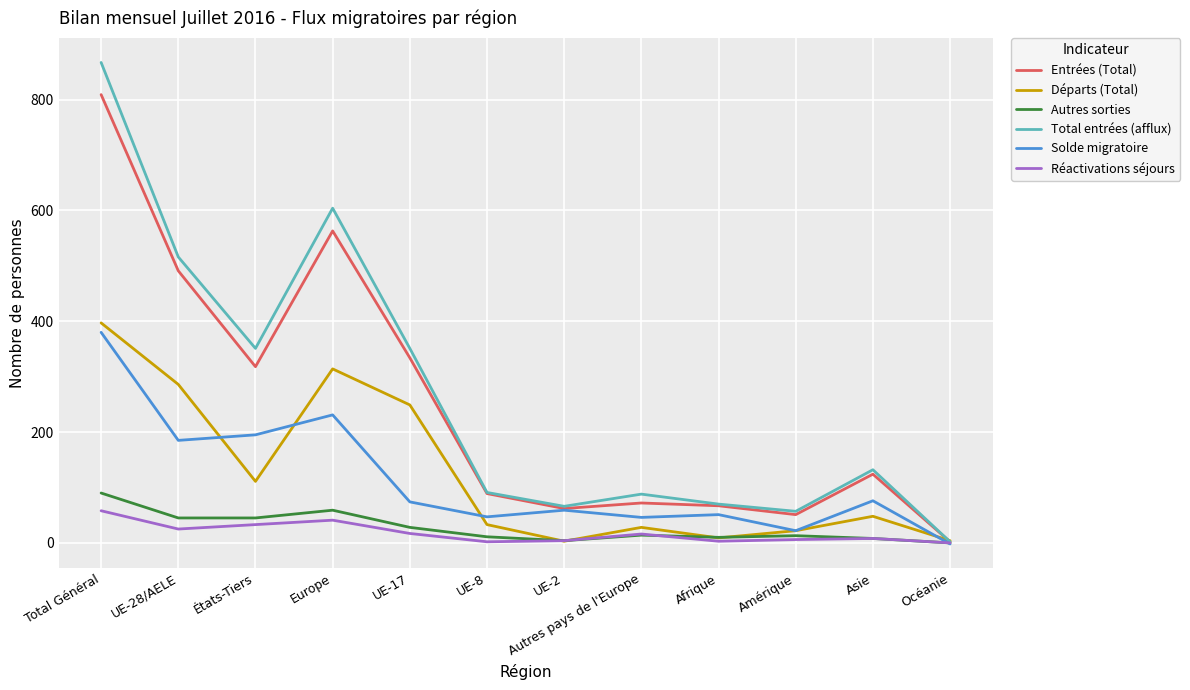

What are all the series names shown in the legend?

Entrées (Total), Départs (Total), Autres sorties, Total entrées (afflux), Solde migratoire, Réactivations séjours